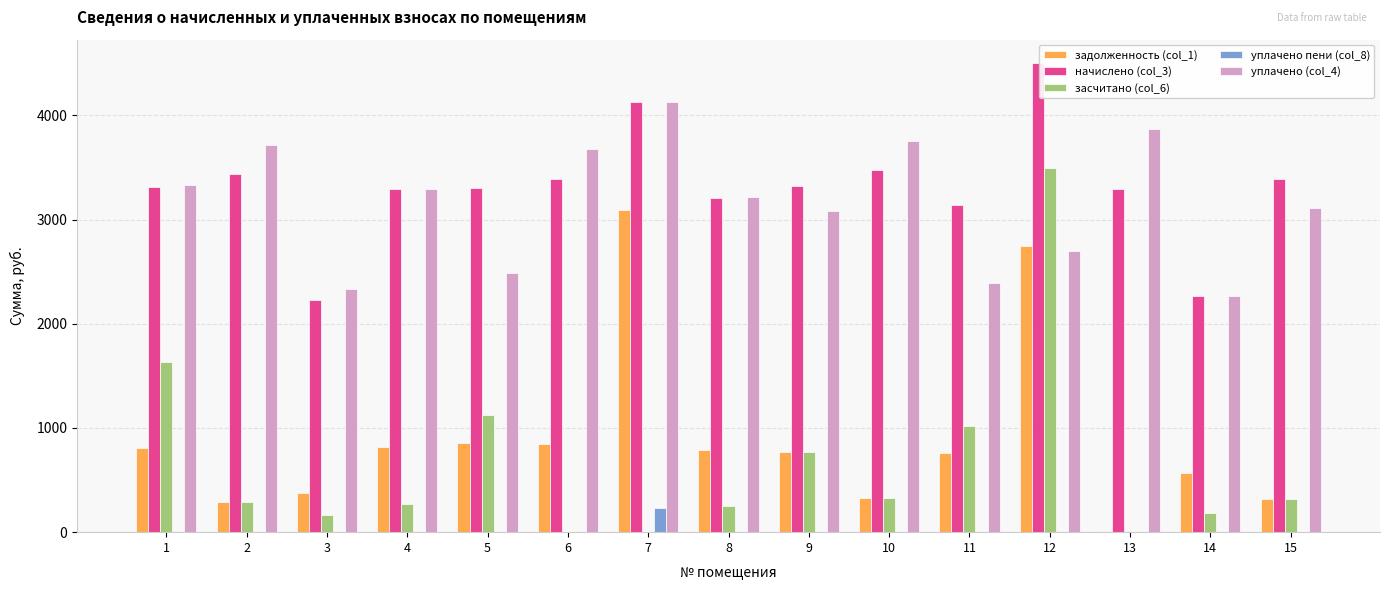

Between 1 and 9, which series saw the biggest shift?

засчитано (col_6)